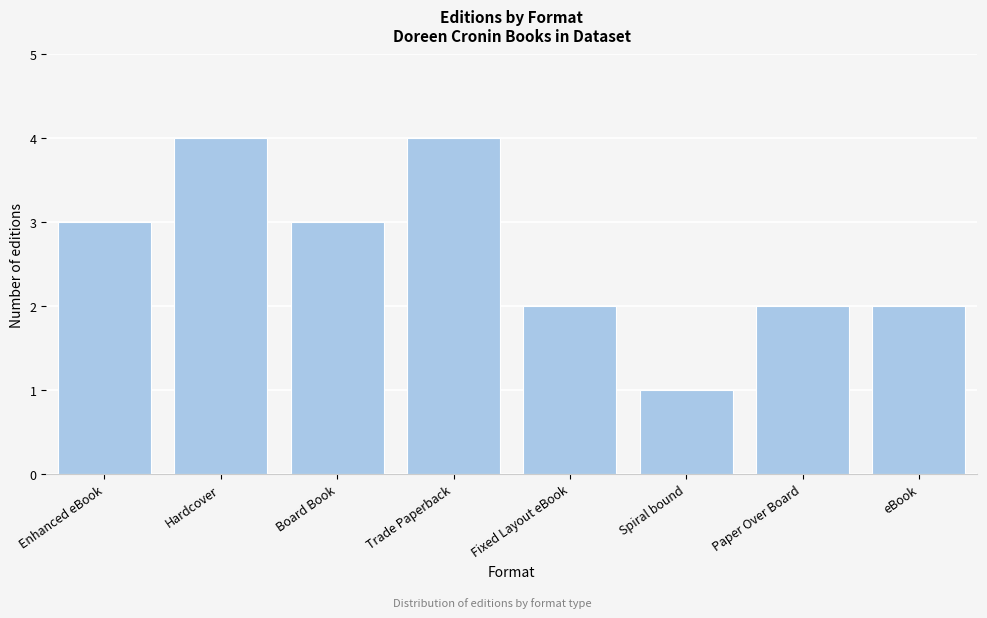

Reading right to left, transcribe all the data shown in this chart.

eBook=2	Paper Over Board=2	Spiral bound=1	Fixed Layout eBook=2	Trade Paperback=4	Board Book=3	Hardcover=4	Enhanced eBook=3